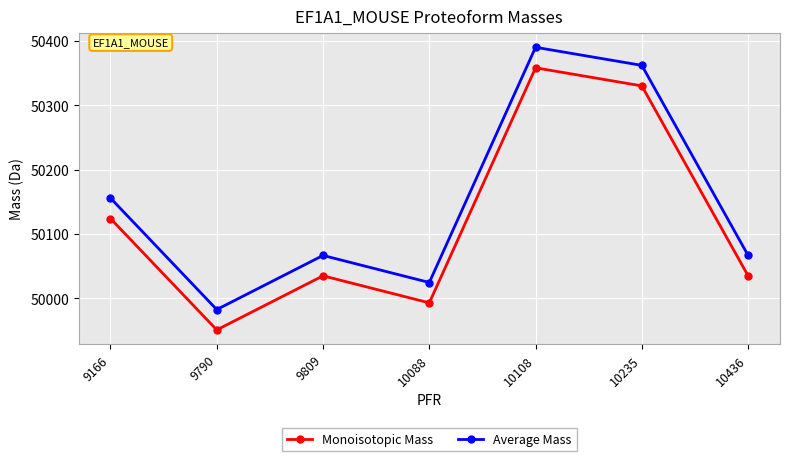

Count the number of data series in this chart.

2